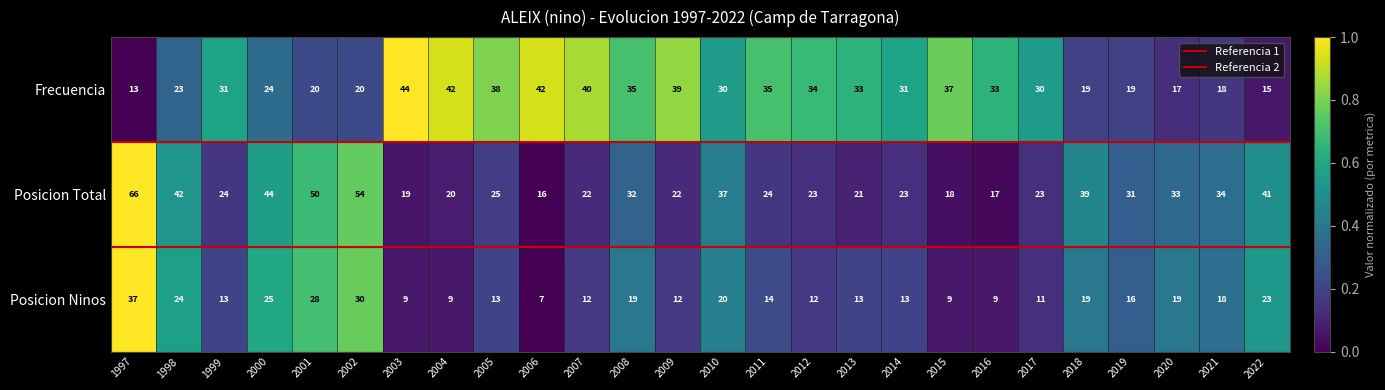

How many series are shown in this chart?

3